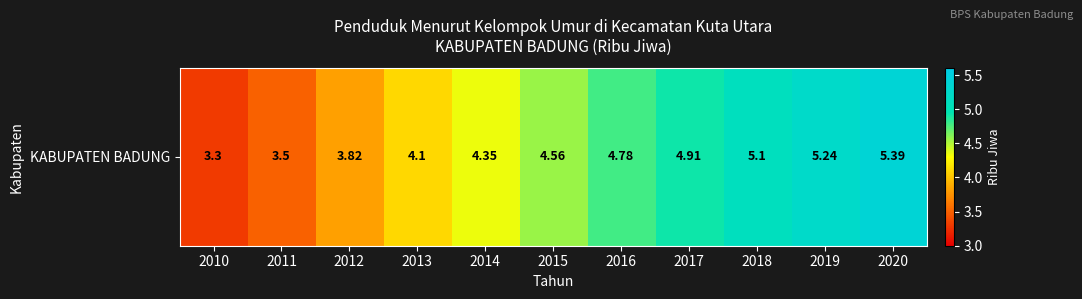

Is it true that the value at 2010 is 3.3?

True